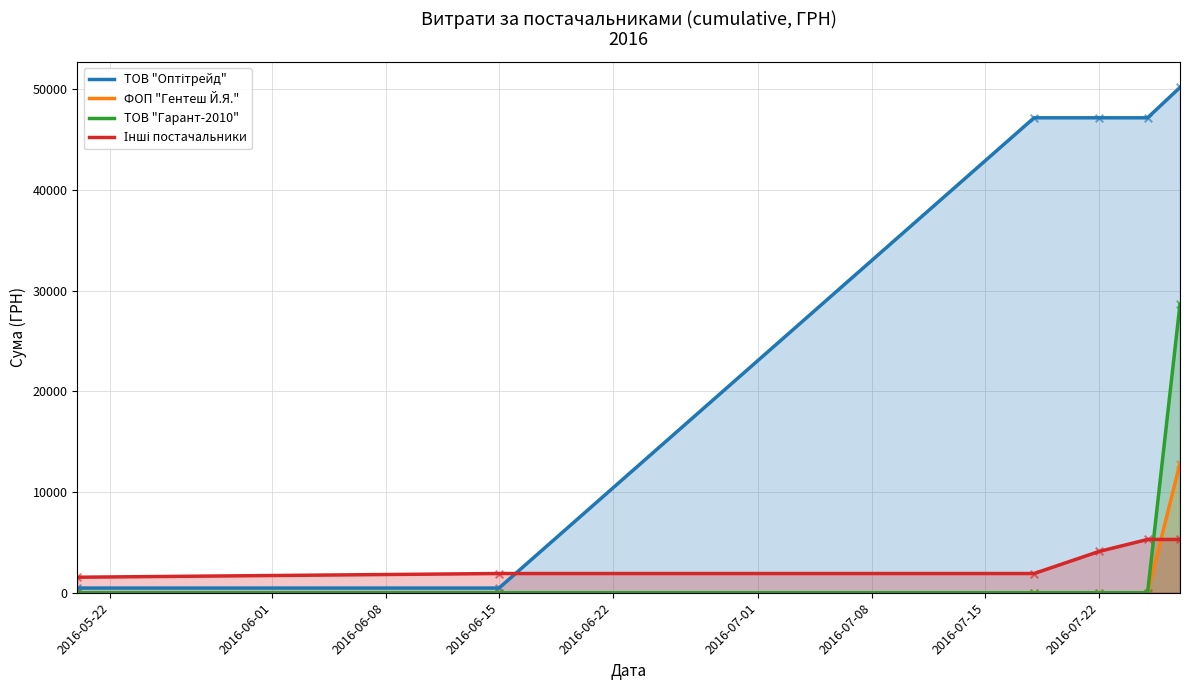

What is the total value across all series at 2016-06-15?

2374.2